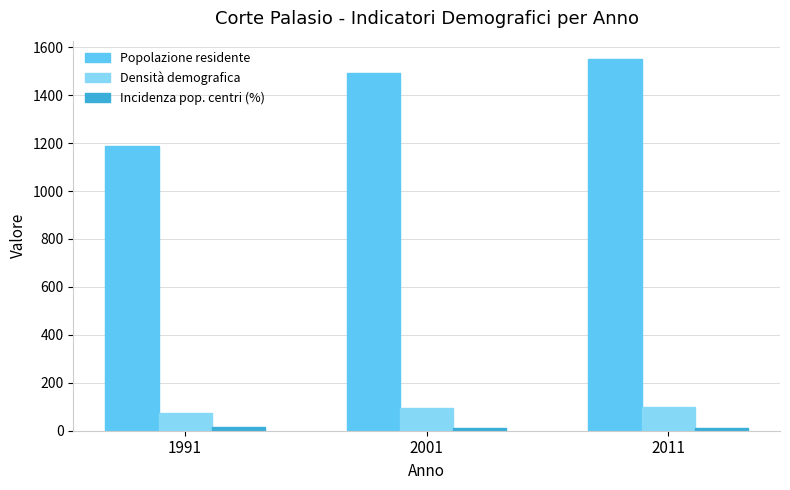

Count the Popolazione residente values in the range 1190 to 1550.

3